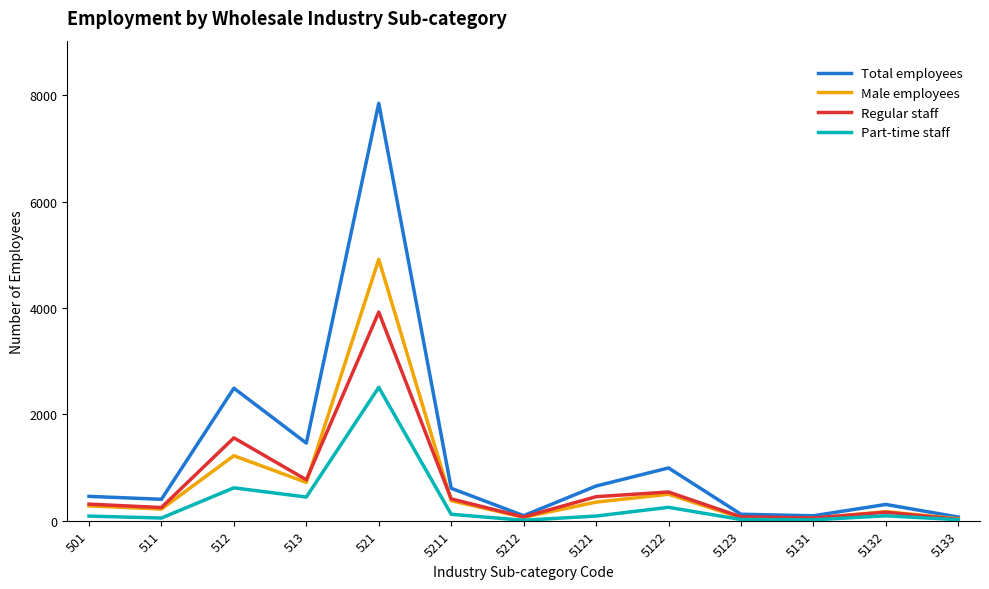

Which series has the largest total across all categories?

Total employees